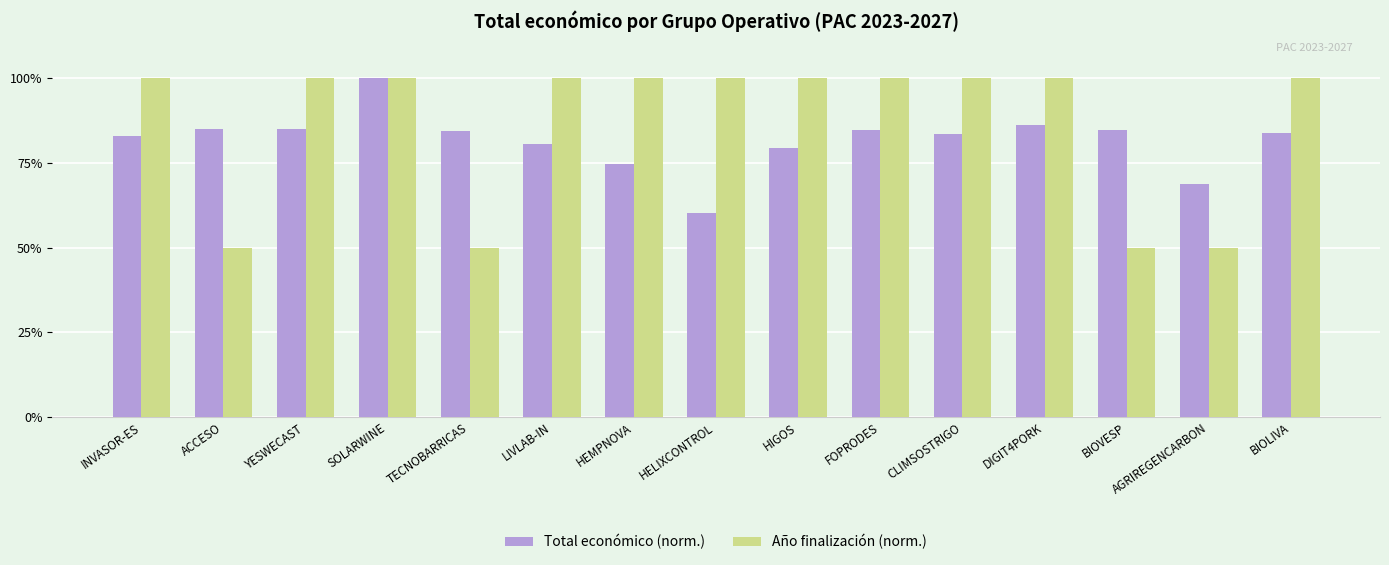

What is the difference between the maximum and minimum values in the Año finalización (norm.) series?

50.0